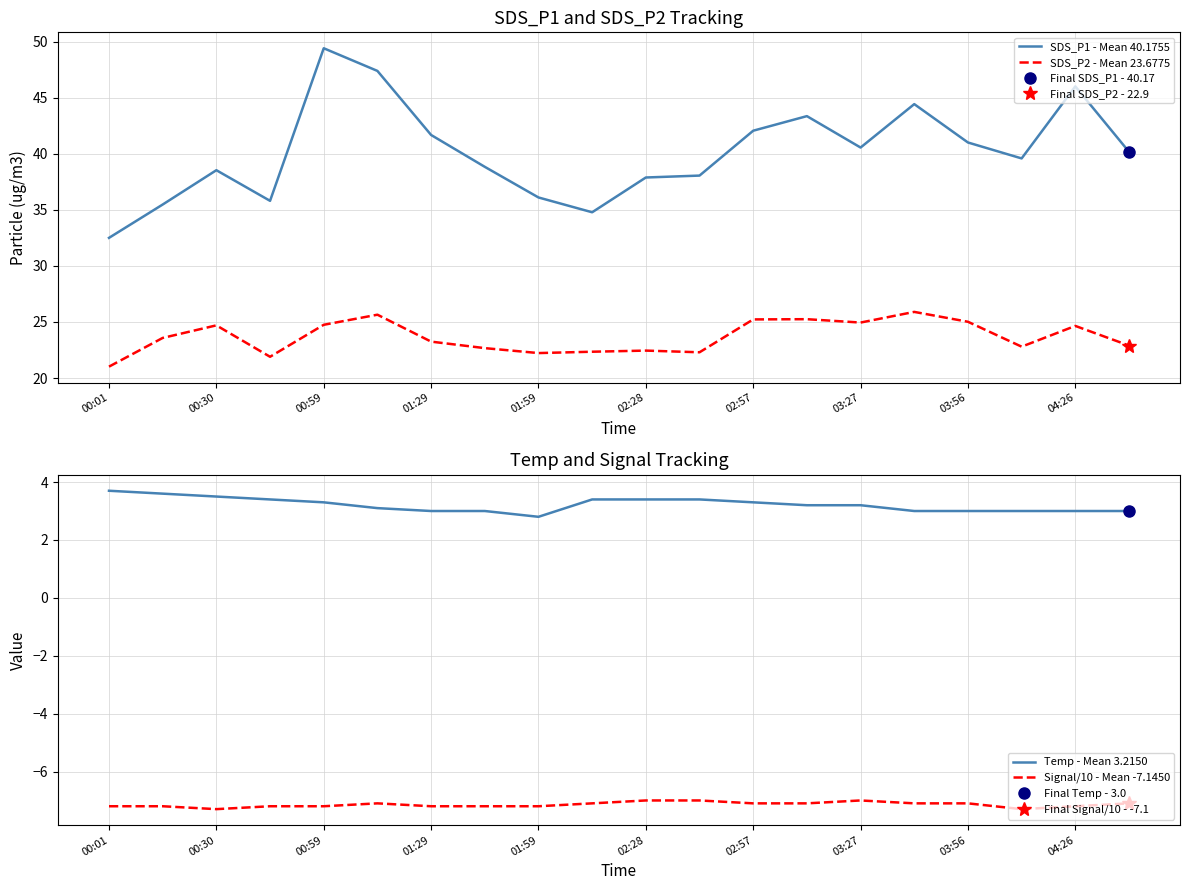

Is it true that SDS_P2 - Mean 23.6775 equals 39.4 at 03:56?

False